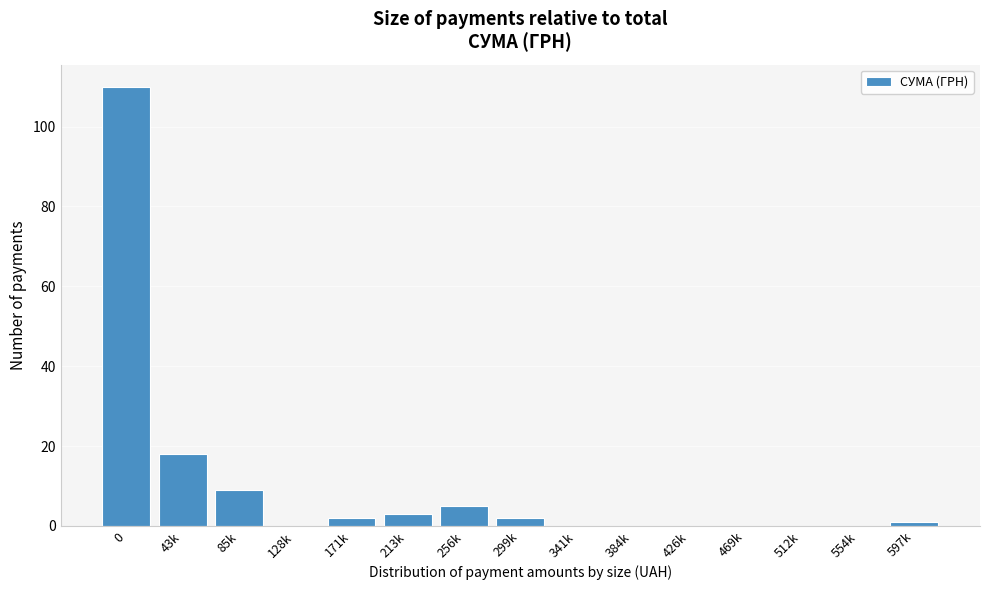

What is the greatest value displayed?

110